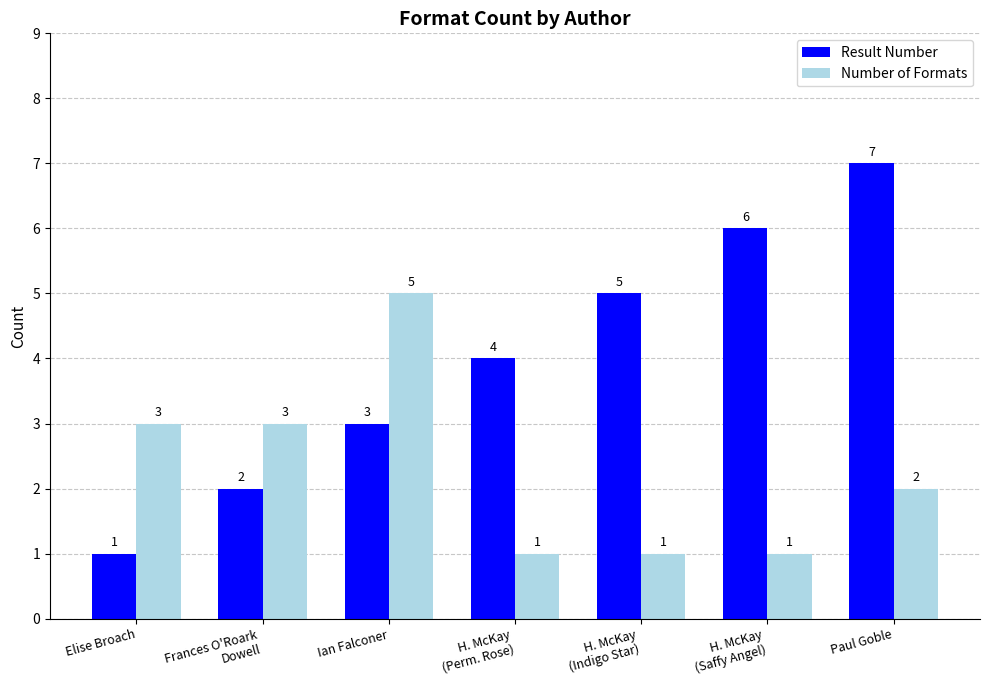

Which category has the highest value in the Number of Formats series?

Ian Falconer